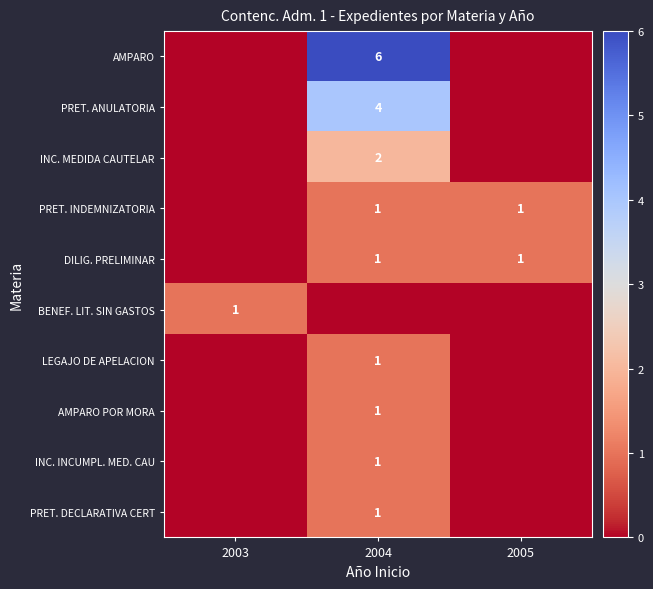

The value of DILIG. PRELIMINAR at 2005 is 1. True or false?

True